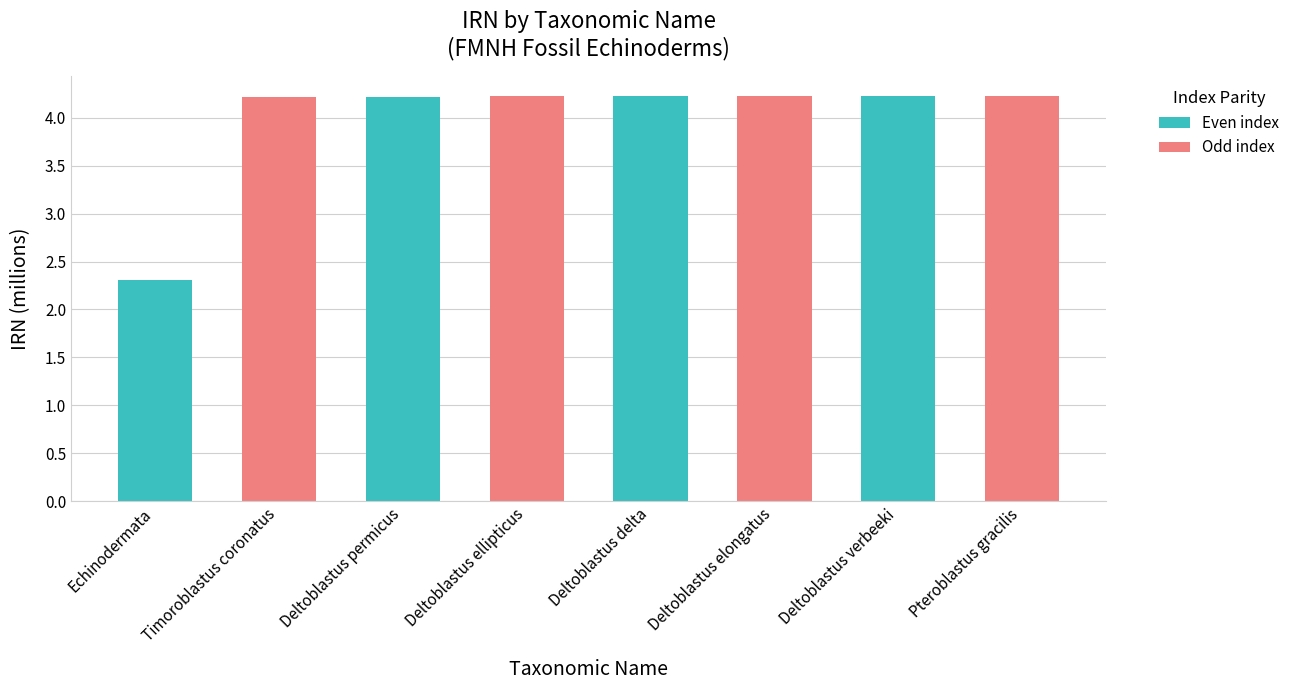

Reading left to right, transcribe all the data shown in this chart.

Echinodermata=2.3	Timoroblastus coronatus=4.2	Deltoblastus permicus=4.2	Deltoblastus ellipticus=4.2	Deltoblastus delta=4.2	Deltoblastus elongatus=4.2	Deltoblastus verbeeki=4.2	Pteroblastus gracilis=4.2